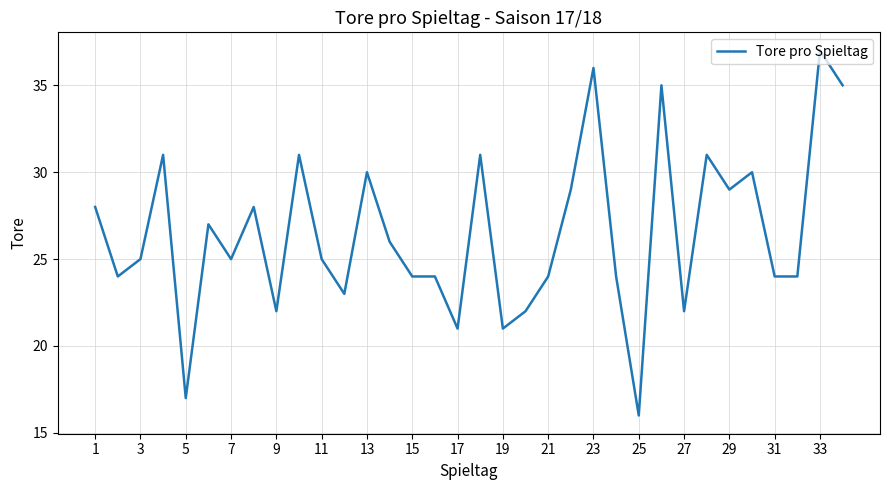

What is the difference between the maximum and minimum values?

21